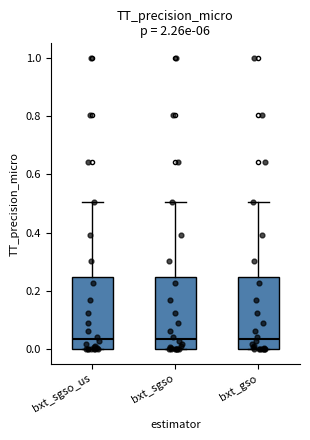

Reading left to right, read every box against the y-axis: the position of its median line, the range the box covers, and the ends of its whiskers. The values are not printed on the chart, so give them approximately, as read against the axis.

bxt_sgso_us: median 0.04, box 0.00 to 0.24, whiskers 0.00 to 0.50
bxt_sgso: median 0.04, box 0.00 to 0.24, whiskers 0.00 to 0.50
bxt_gso: median 0.04, box 0.00 to 0.24, whiskers 0.00 to 0.50